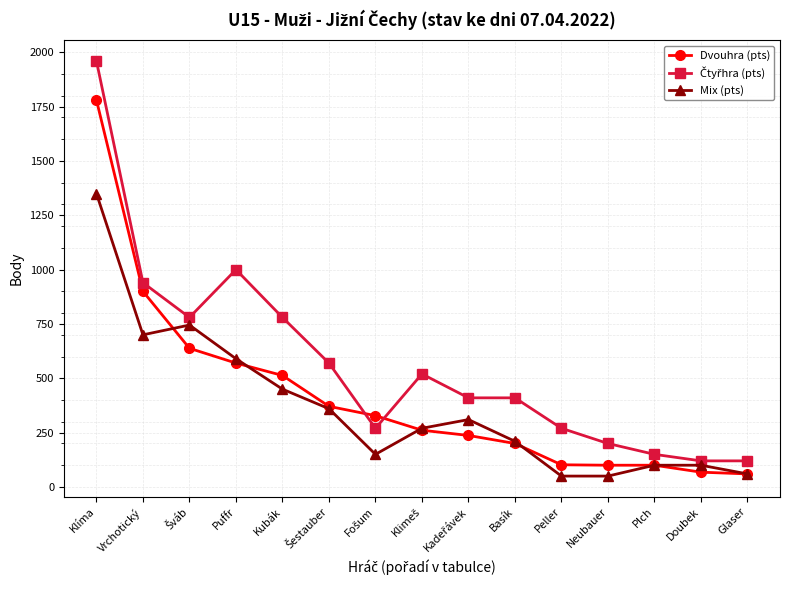

What is the label of the 2nd point from the left?

Vrchotický